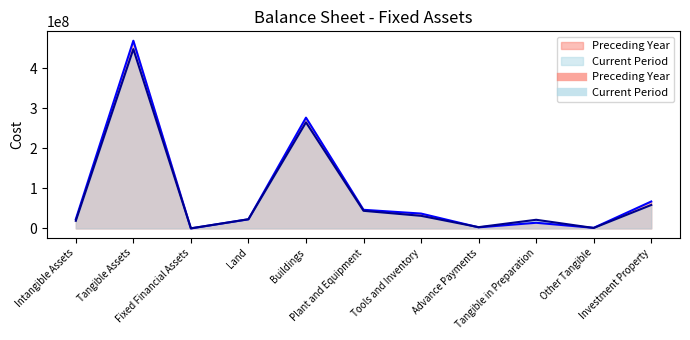

What are all the series names shown in the legend?

Preceding Year, Current Period